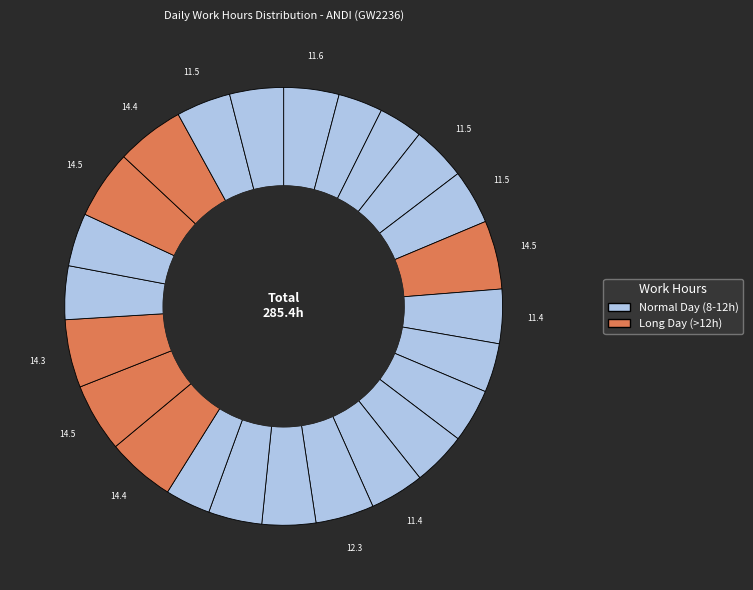

How many slices are in this pie chart?

24